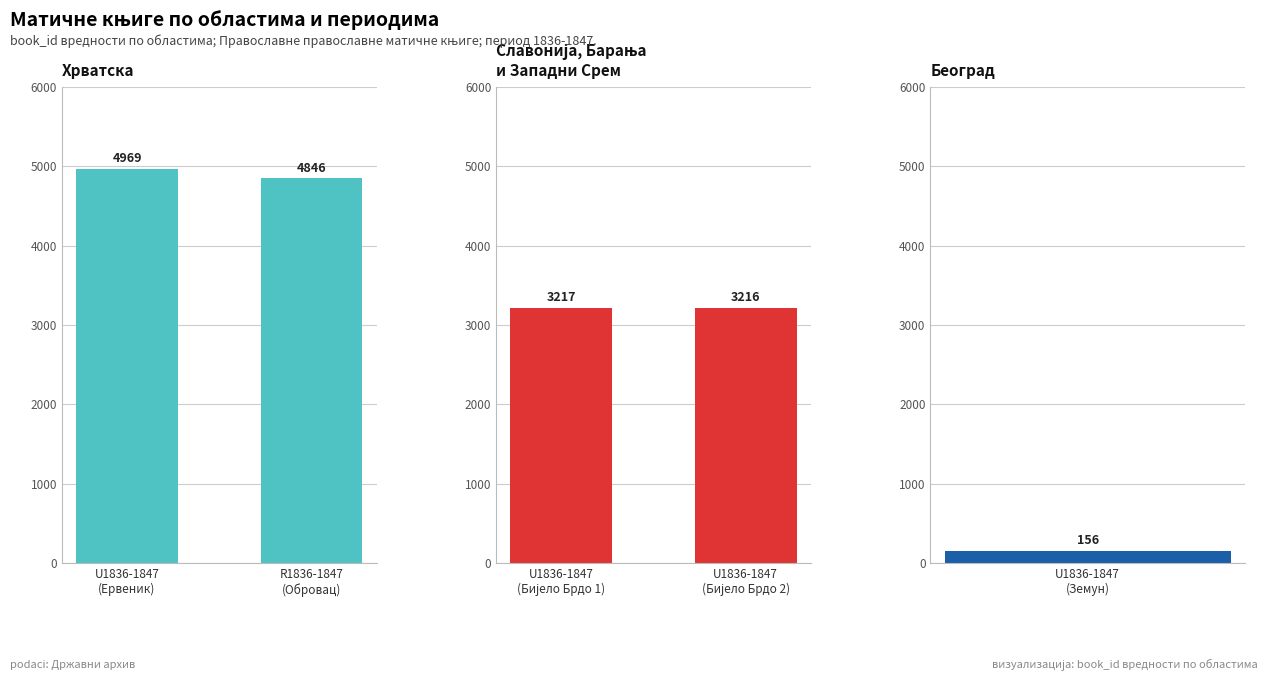

The Хрватска series shows 6751 at R1836-1847
(Обровац). True or false?

False